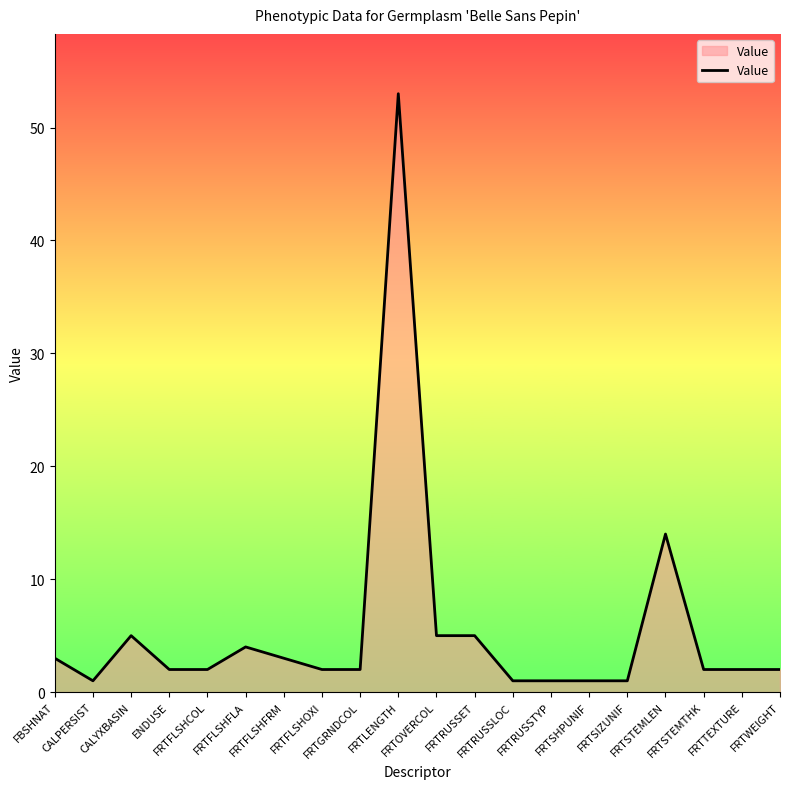

What is the difference between the maximum and minimum values?

52